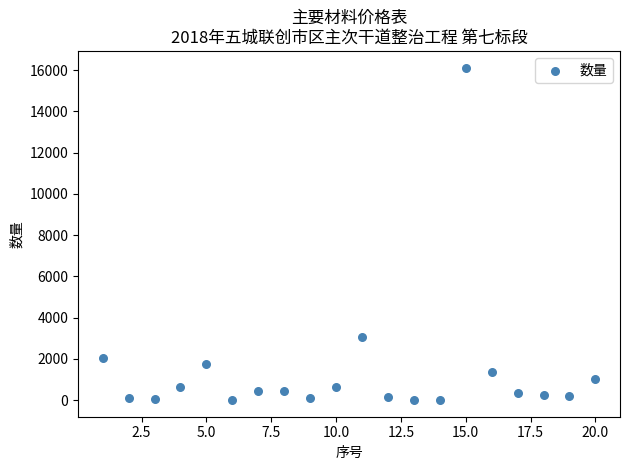

What is the range of X values (max minus min)?

19.0